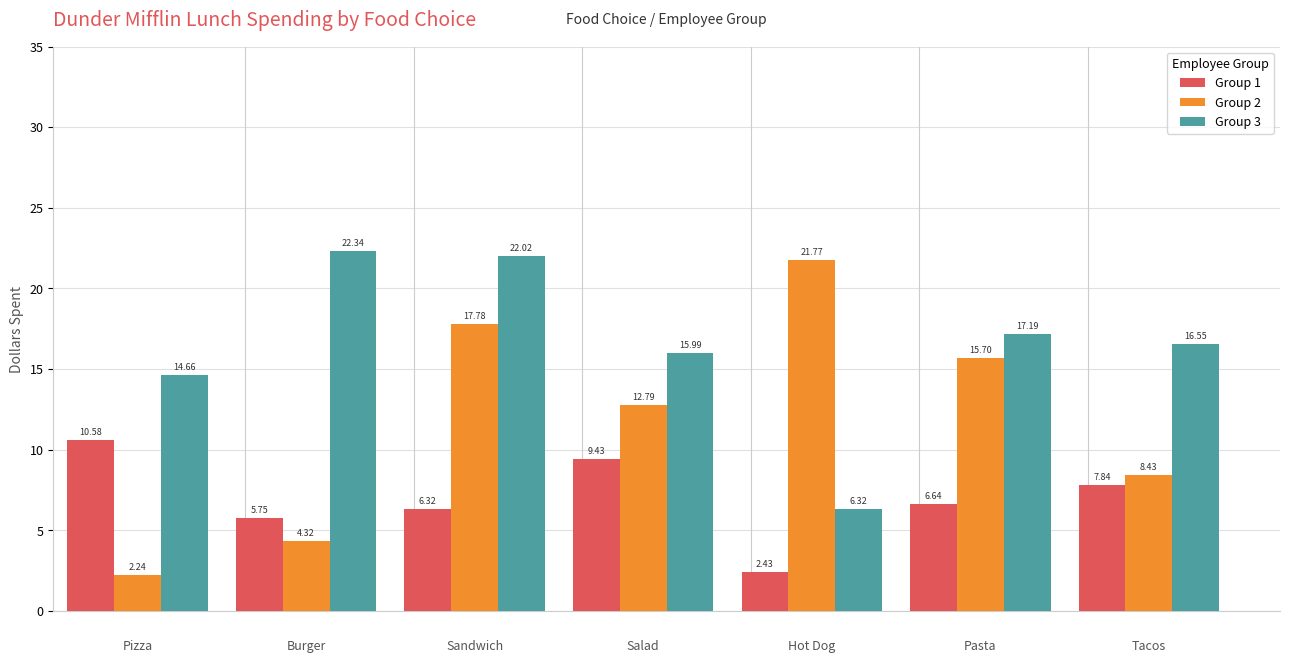

What is the difference between the second highest and minimum values in the Group 3 series?

15.7